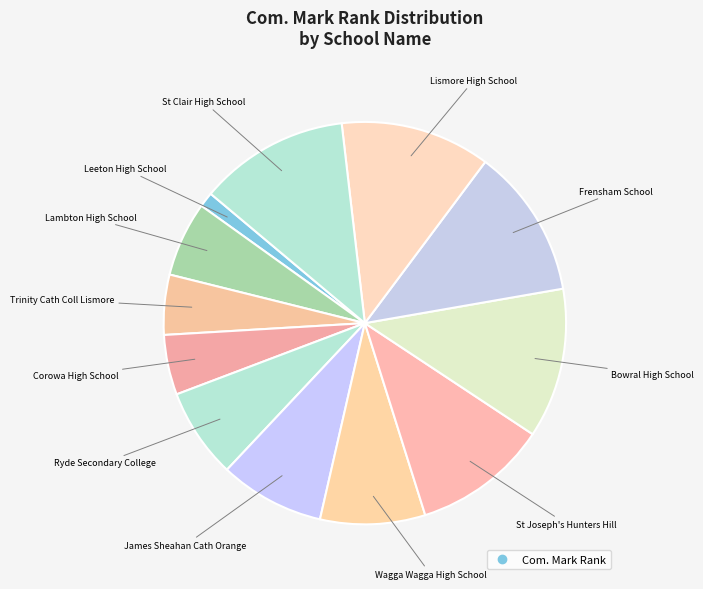

How many slices are in this pie chart?

12